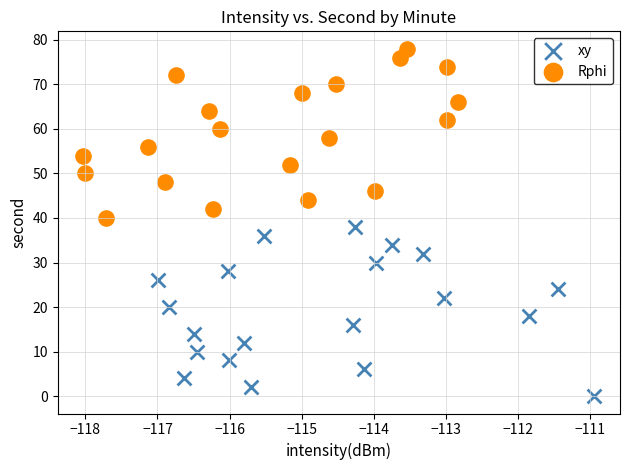

Which series reaches the minimum Y coordinate?

xy